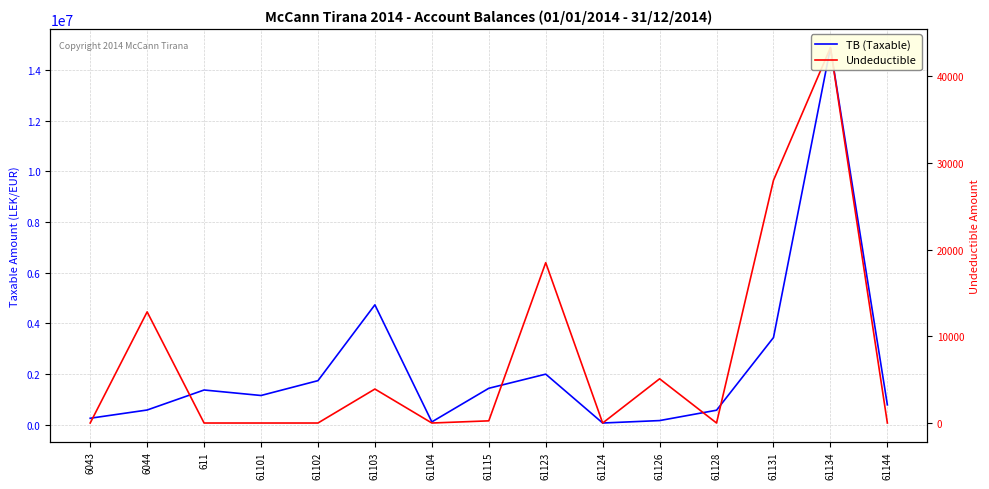

In Undeductible, how many points are lower than both neighbors (excluding endpoints)?

3